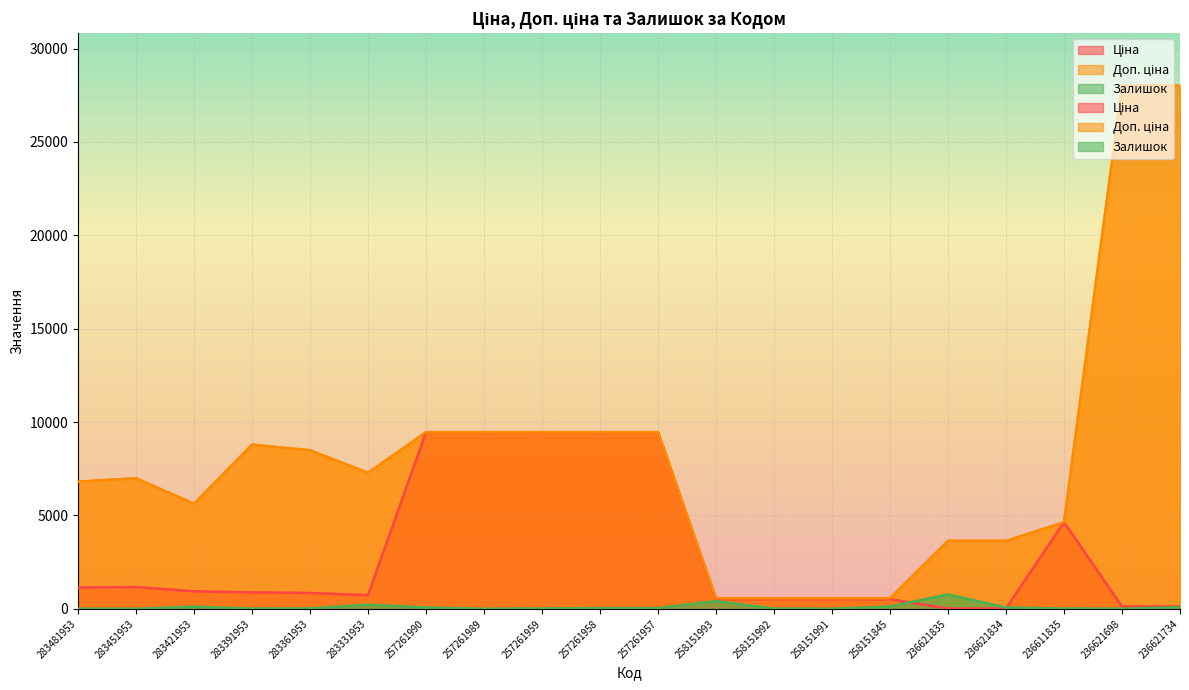

Between 258151992 and 258151991, which series saw the biggest shift?

Залишок